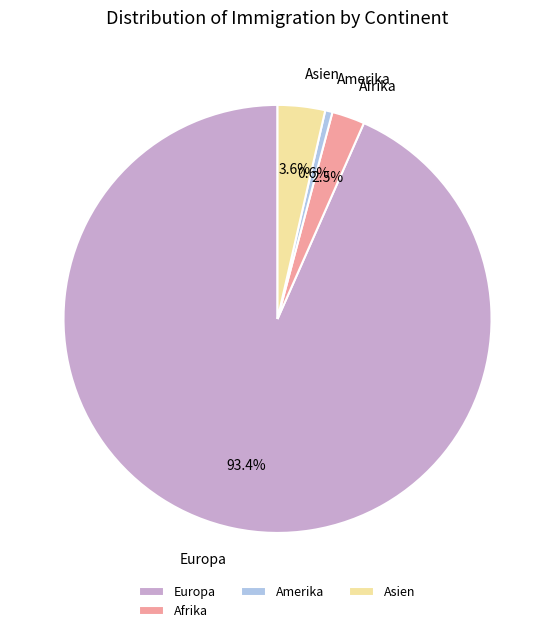

Does Europa represent more than half of the total?

Yes